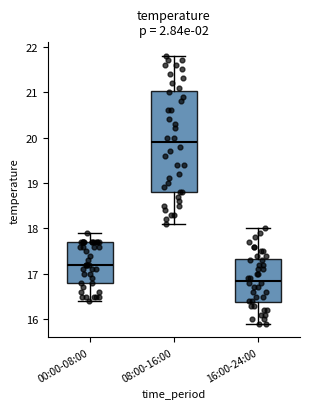

Comparing the boxes themselves (not the whiskers), which one is the tallest?

08:00-16:00